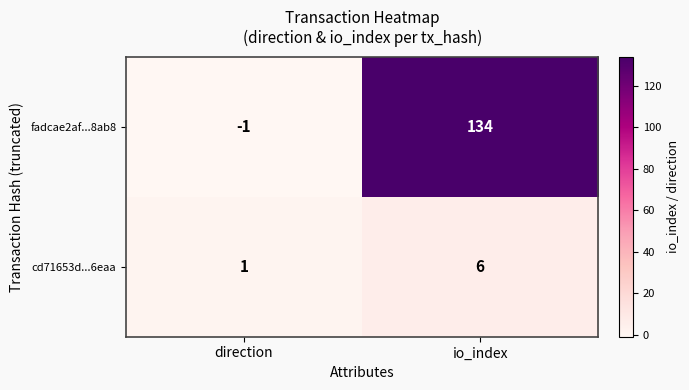

What is the greatest value displayed?

134